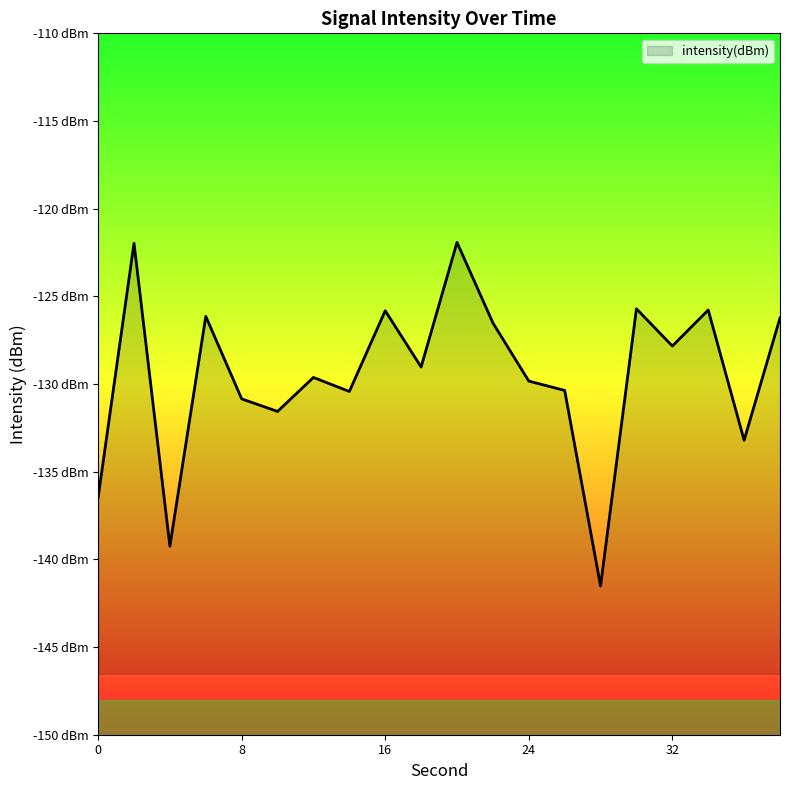

Reading right to left, extract all data points from this chart.

38=-126.2	36=-133.2	34=-125.8	32=-127.8	30=-125.7	28=-141.5	26=-130.4	24=-129.8	22=-126.5	20=-121.9	18=-129.0	16=-125.8	14=-130.4	12=-129.6	10=-131.6	8=-130.8	6=-126.1	4=-139.2	2=-122.0	0=-136.5